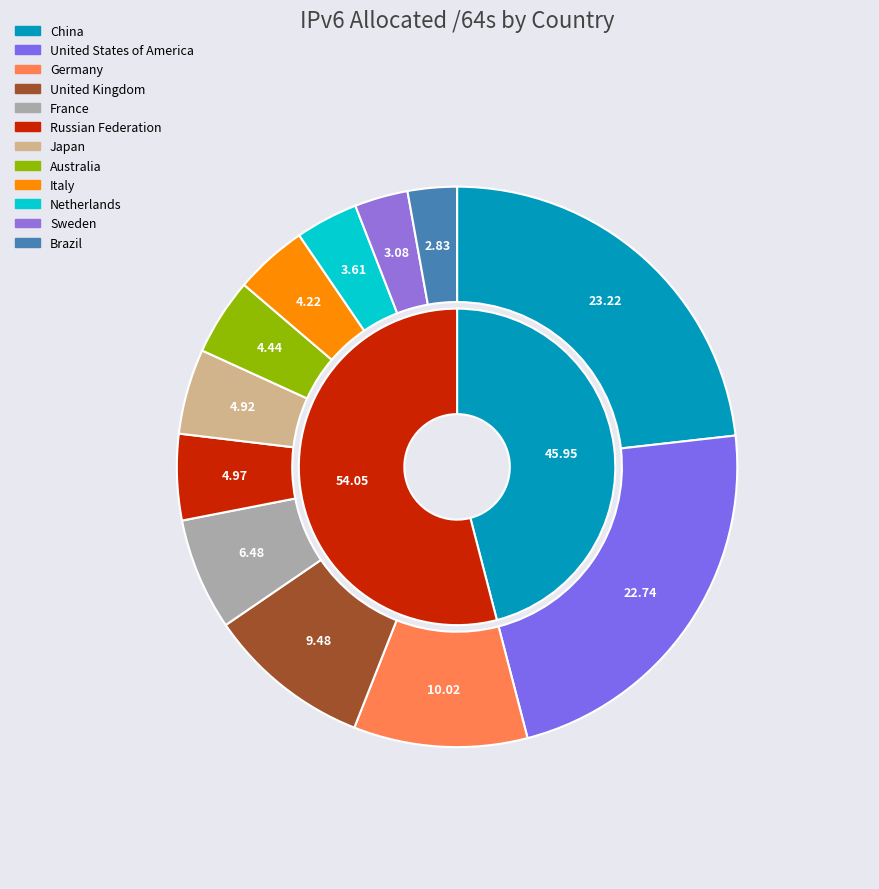

Is there any slice that represents more than half of the pie?

No